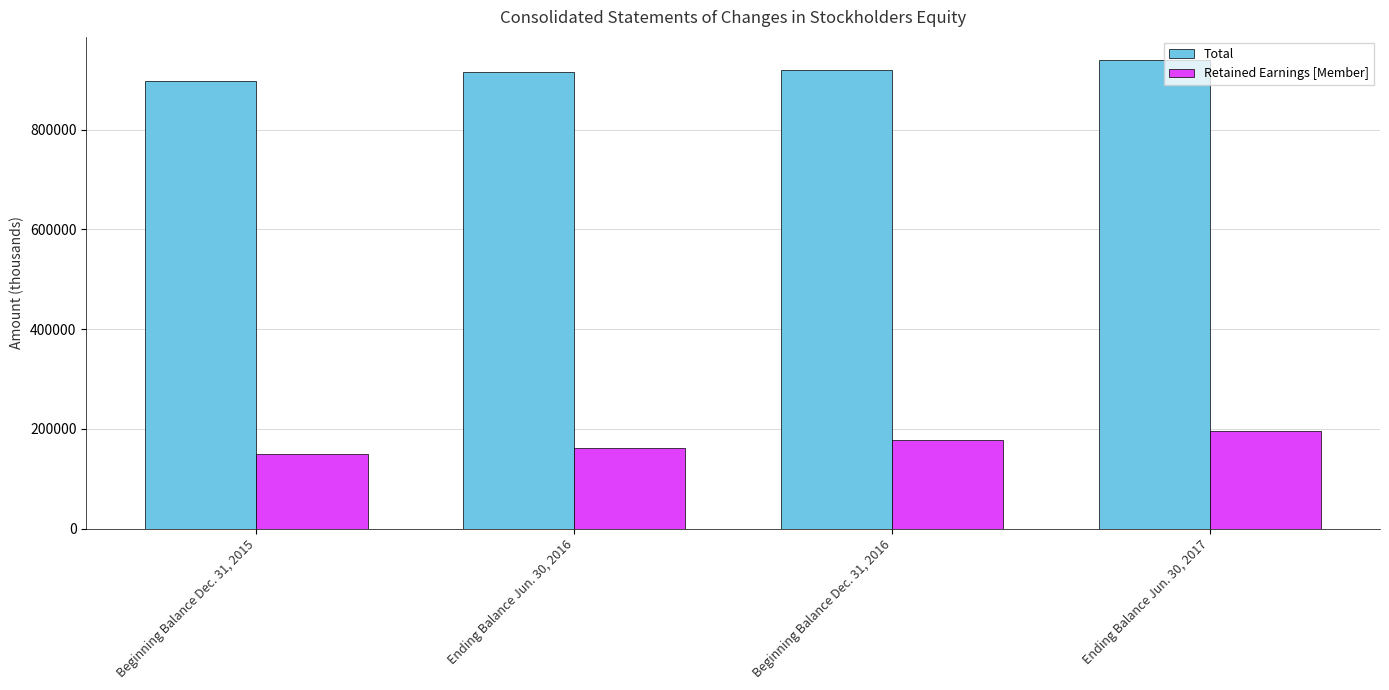

Reading left to right, what are all the values shown in this chart?

Total: 897077	915890	920411	938969
Retained Earnings [Member]: 148886	162363	177808	194687